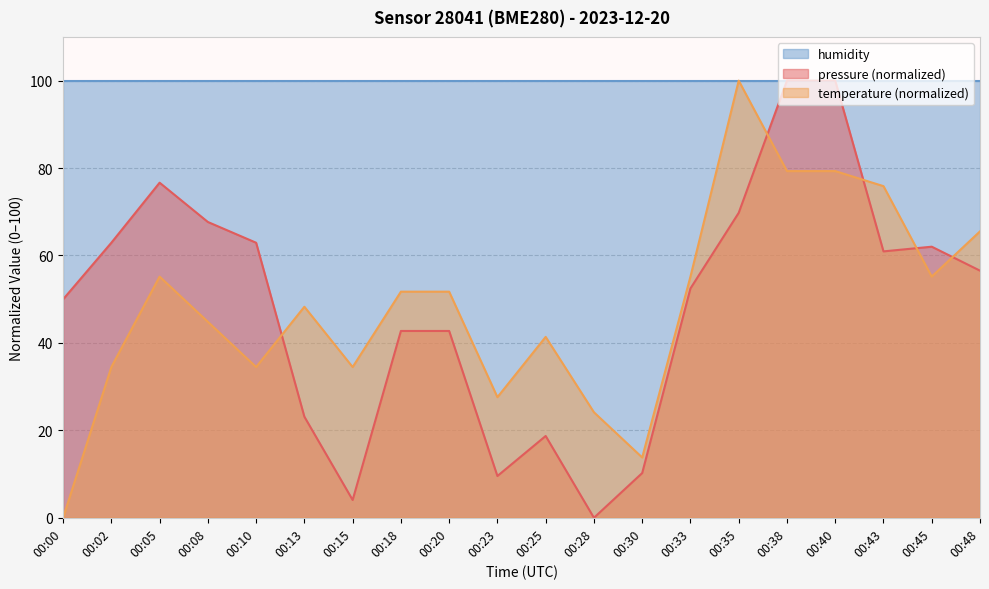

What is the sum of the temperature values at 00:43 and 00:28?

100.0